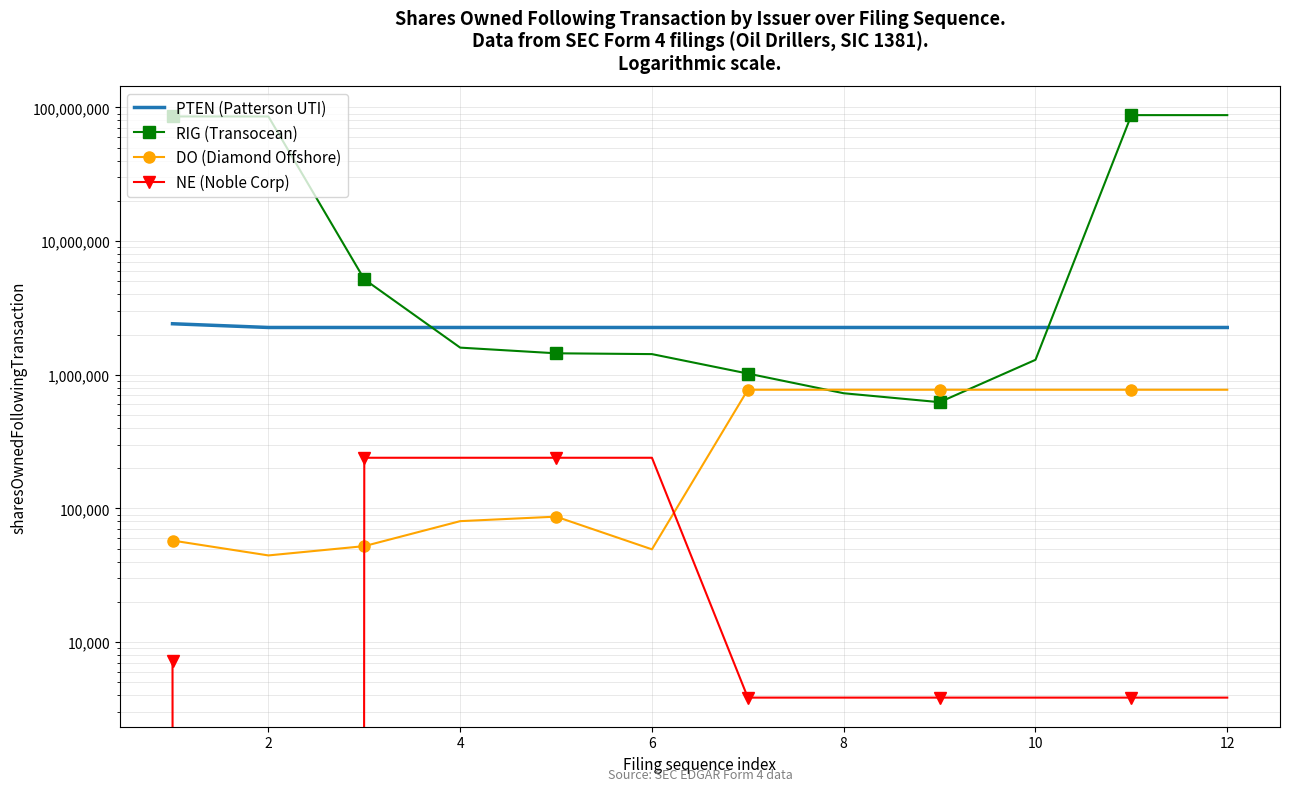

True or false: DO (Diamond Offshore) and PTEN (Patterson UTI) intersect in this chart.

False